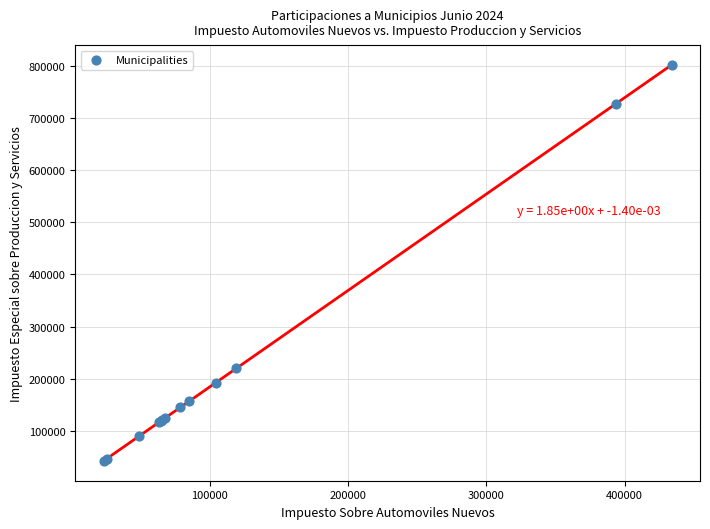

What Y value in the scatter plot is closest to 422015?

220080.5